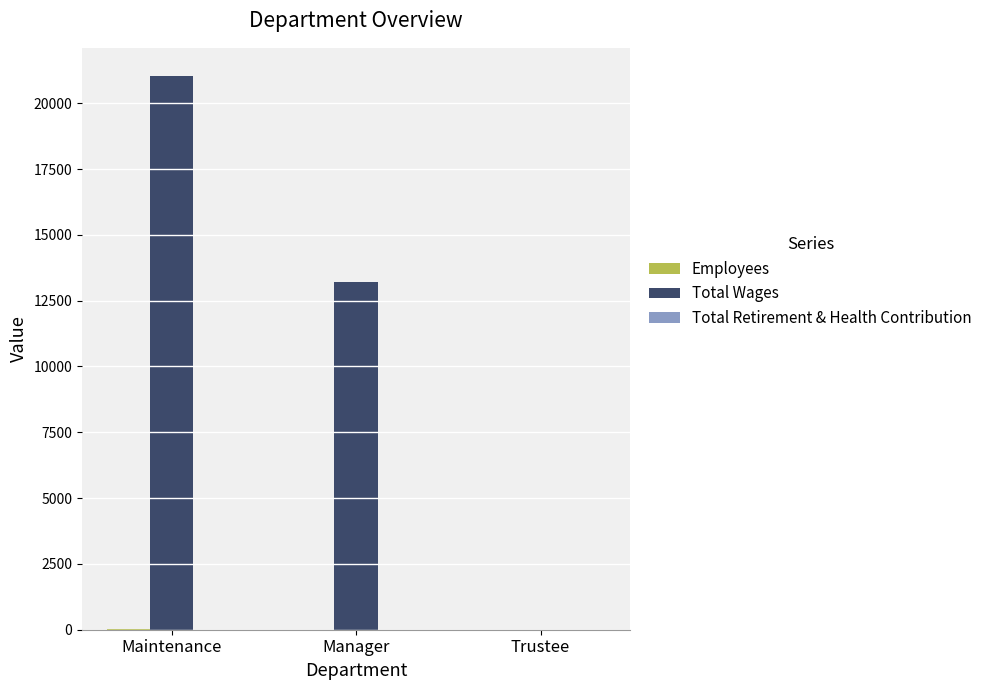

At which category is the sum across all series the highest?

Maintenance